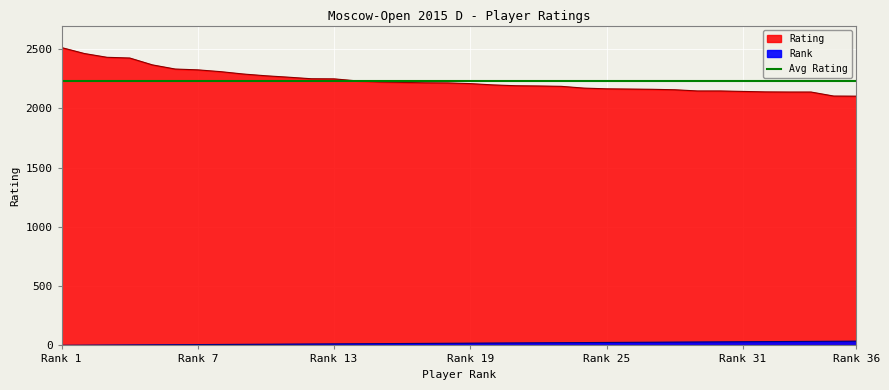

What is the minimum value shown in the chart?

1